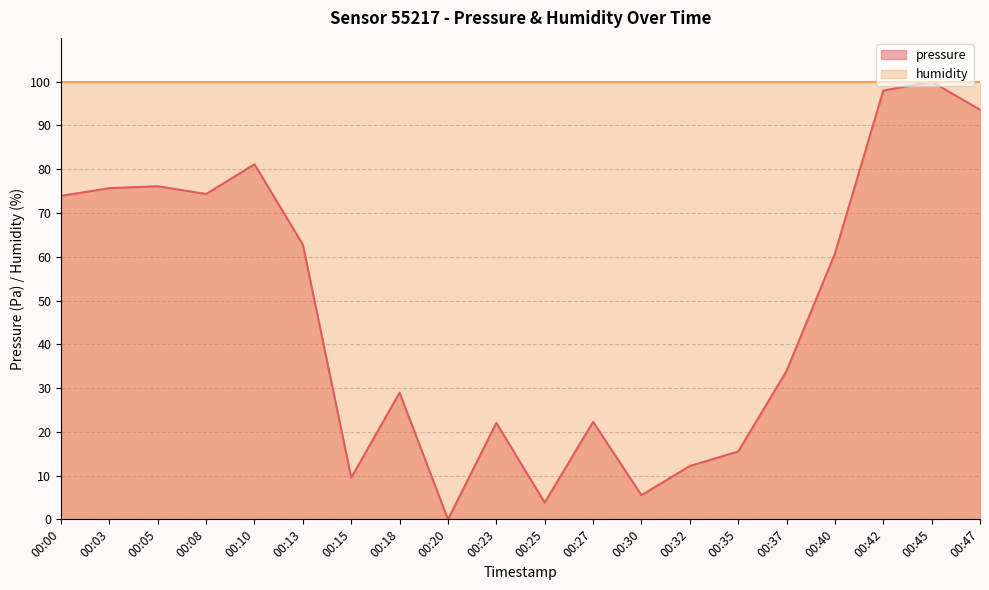

Which series changed the most between 00:05 and 00:13?

pressure